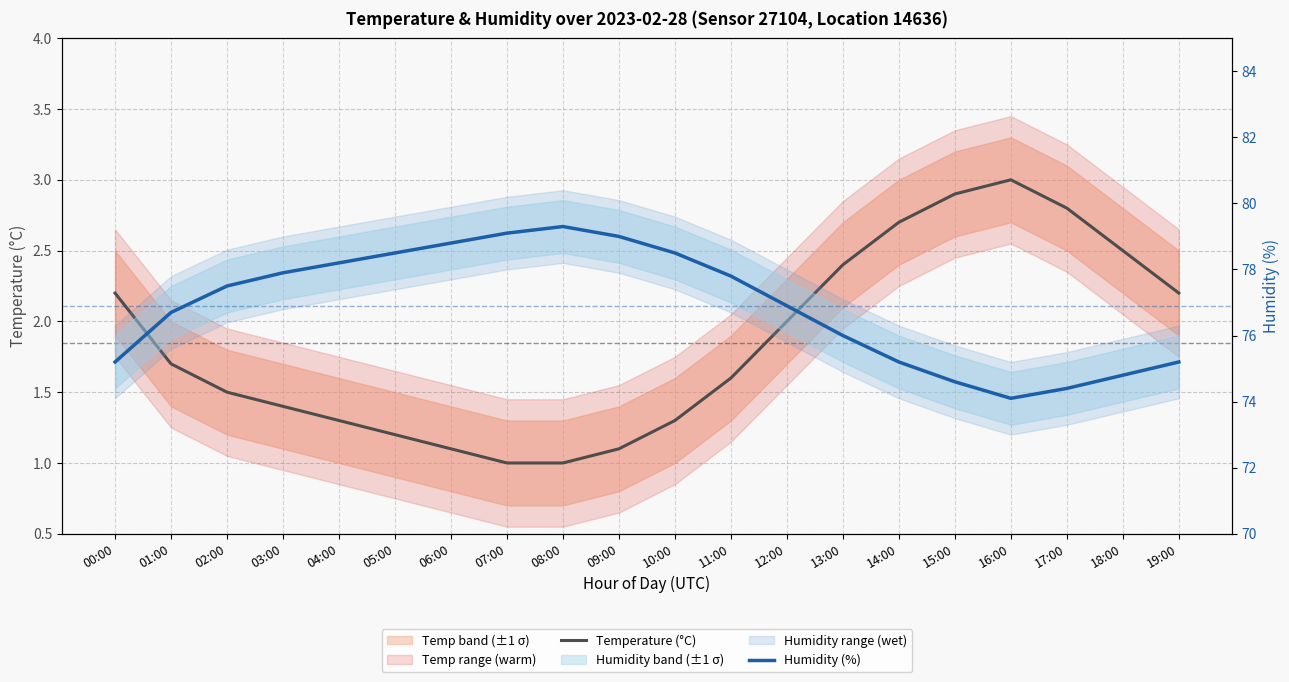

The Humidity (%) series shows 52.8 at 13:00. True or false?

False